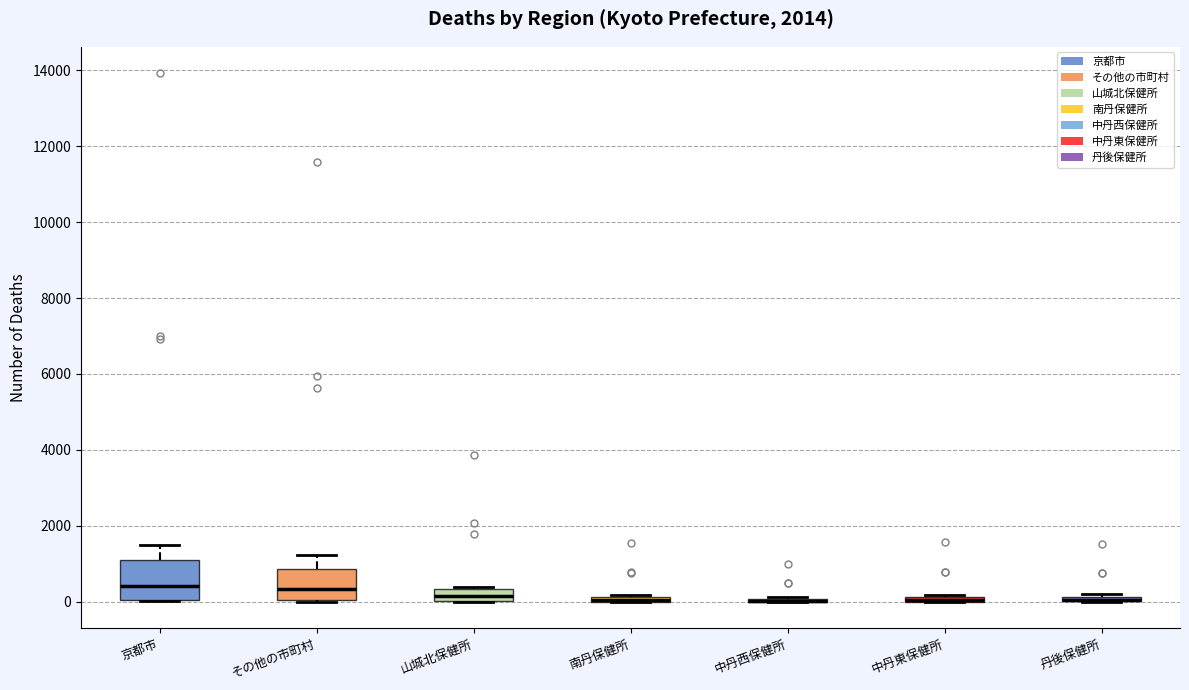

Which box is the tallest, from its lower edge to its upper edge?

京都市